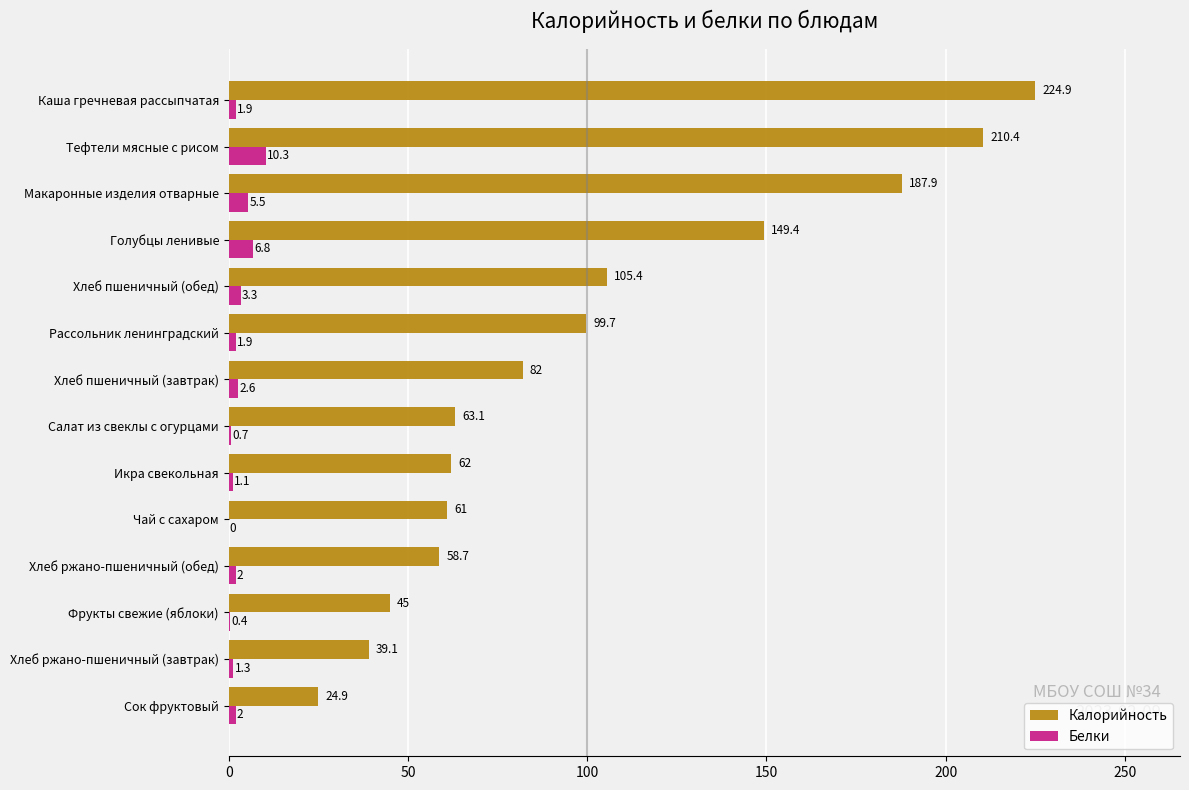

What is the total value across all series at Салат из свеклы с огурцами?

63.8